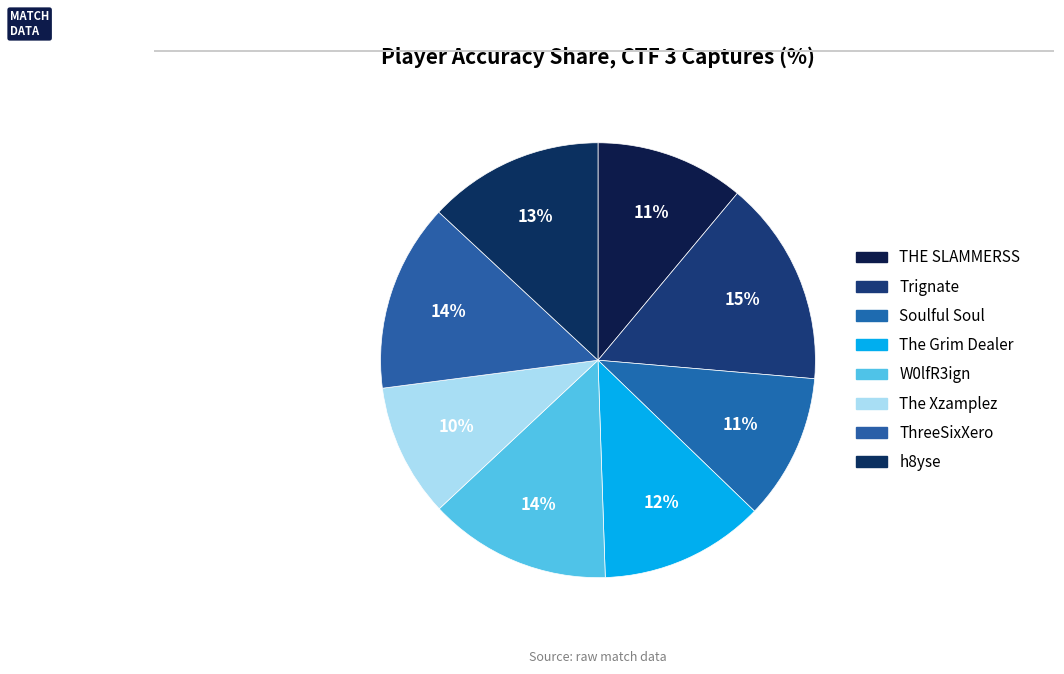

Is the sum of Soulful Soul and The Xzamplez greater than half?

No